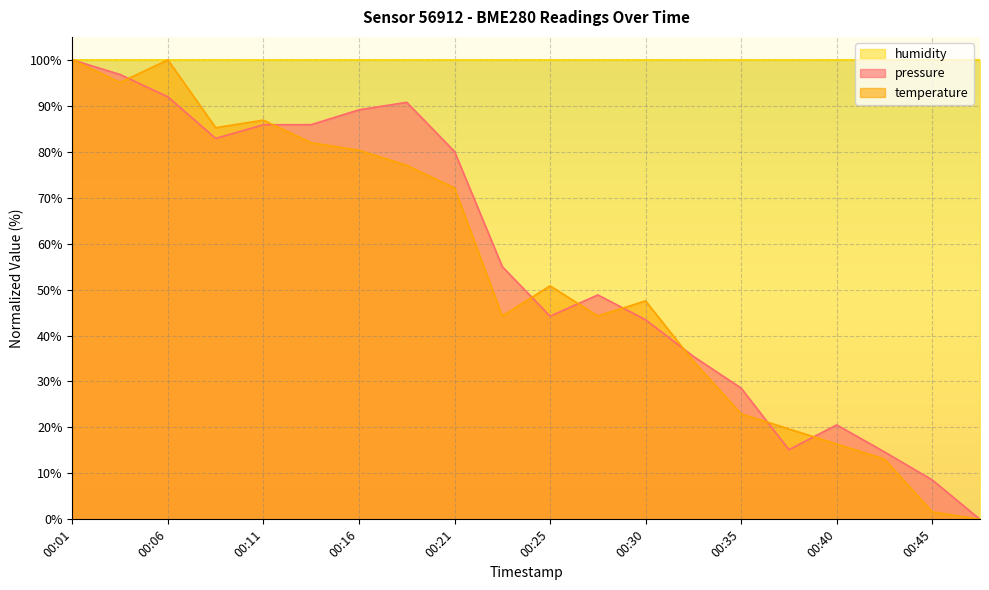

At which category does pressure reach its first local peak?

00:18